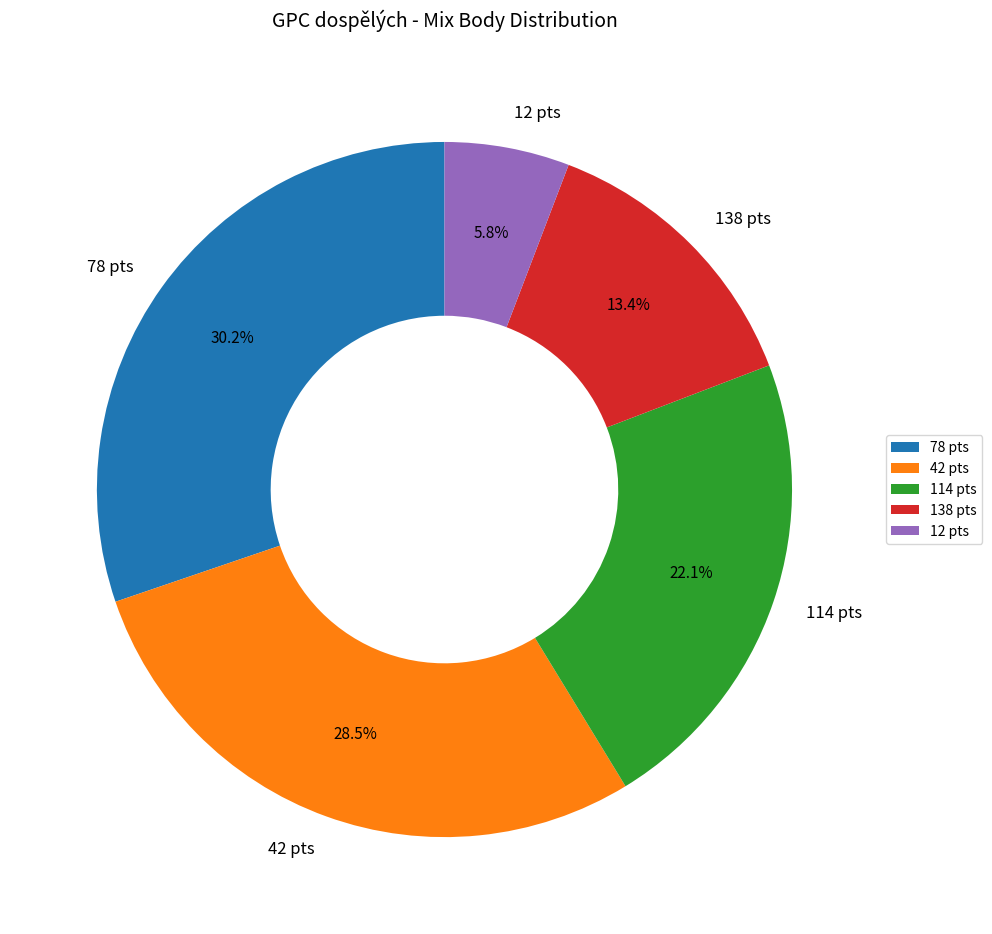

Rank the categories by value from highest to lowest.

78 pts, 42 pts, 114 pts, 138 pts, 12 pts